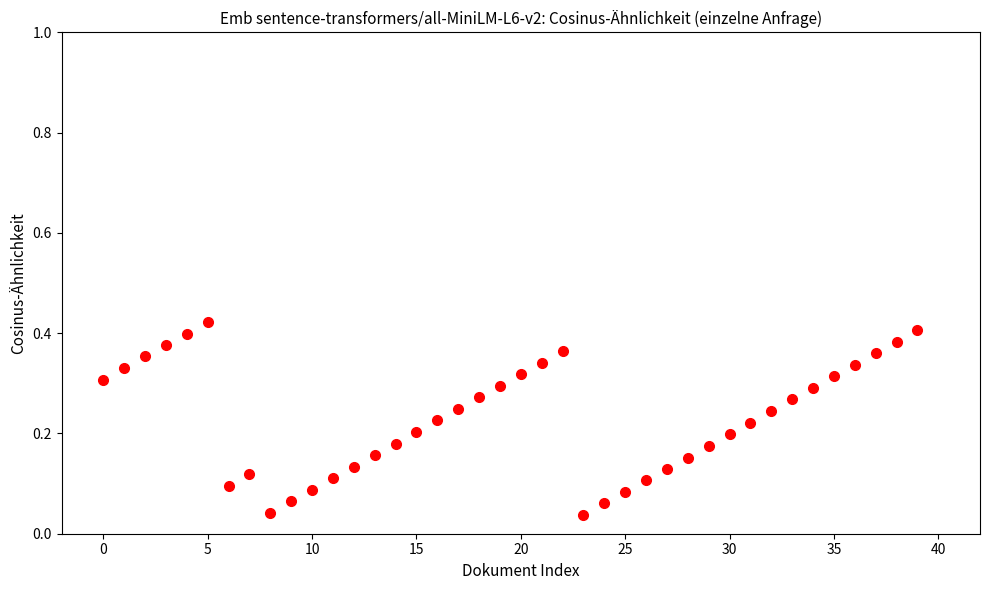

How many points are shown in the scatter plot?

40